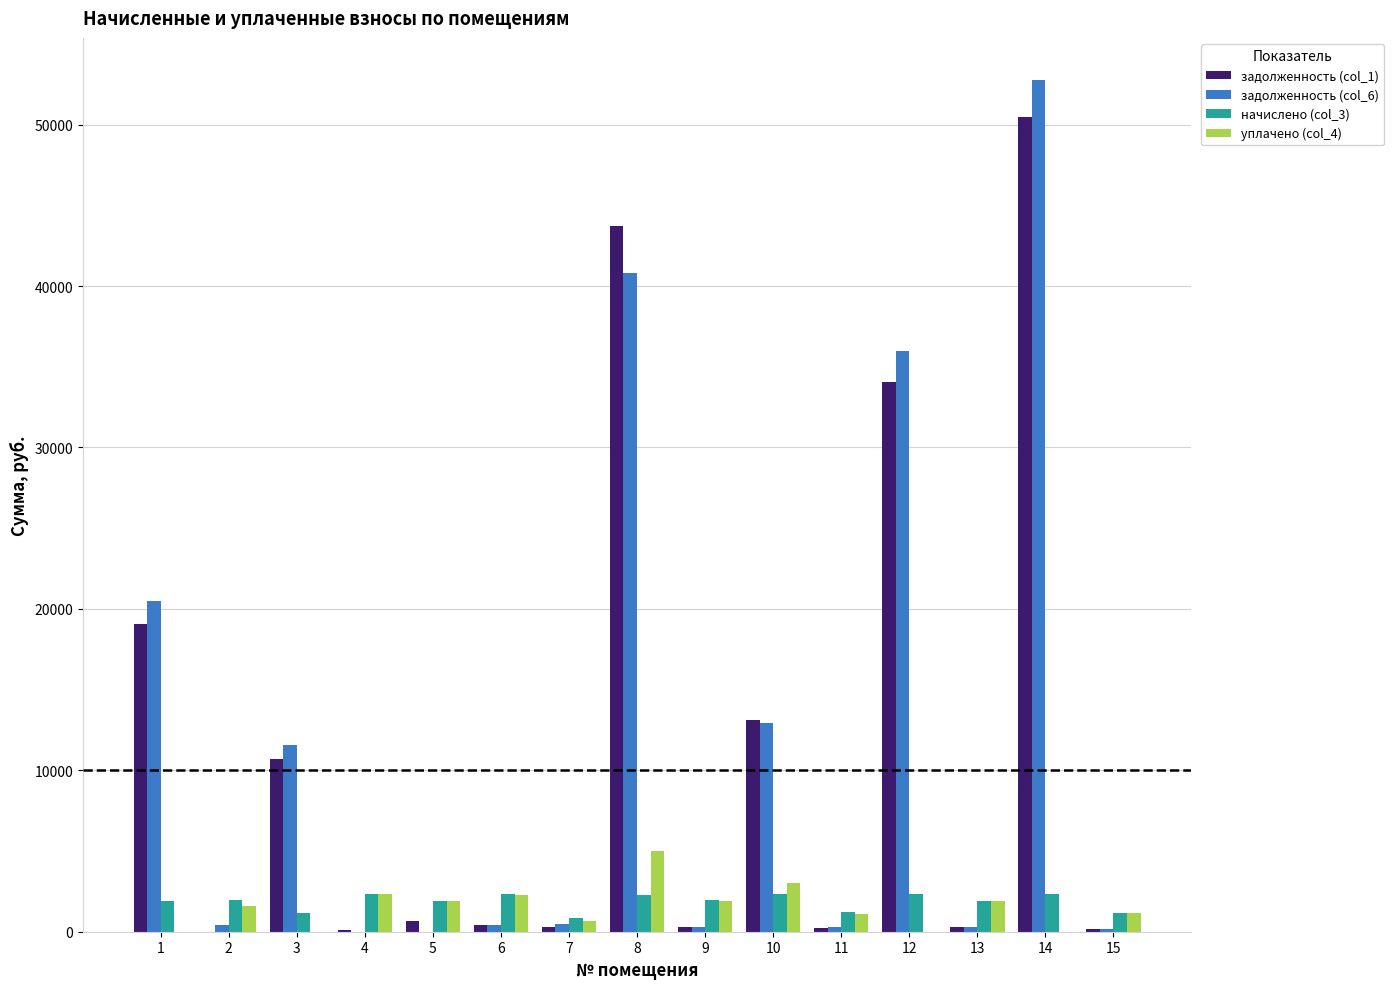

Which label corresponds to the largest value in the chart?

14